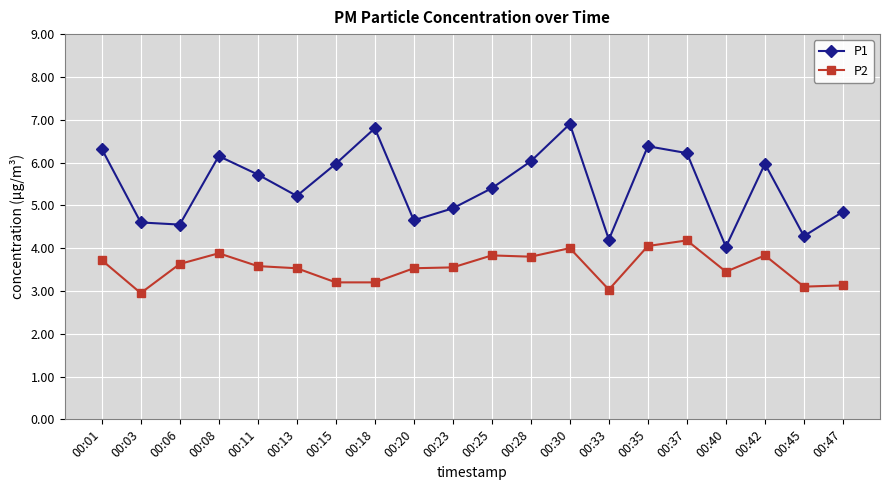

At which category is the sum across all series the highest?

00:30